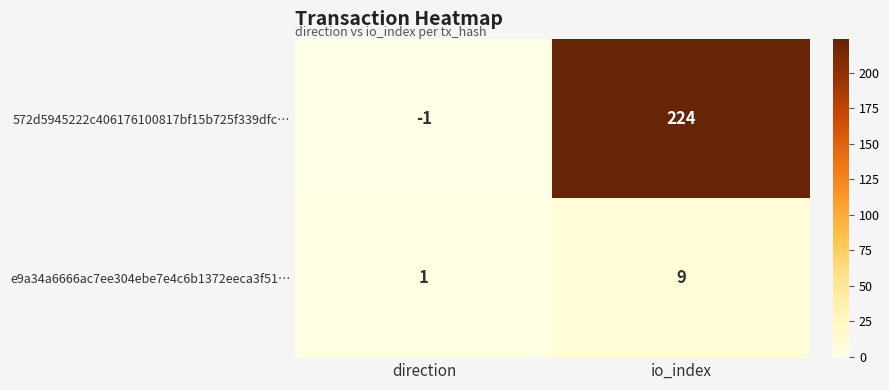

At which label is 572d5945222c406176100817bf15b725f339dfc… closest to 111?

direction